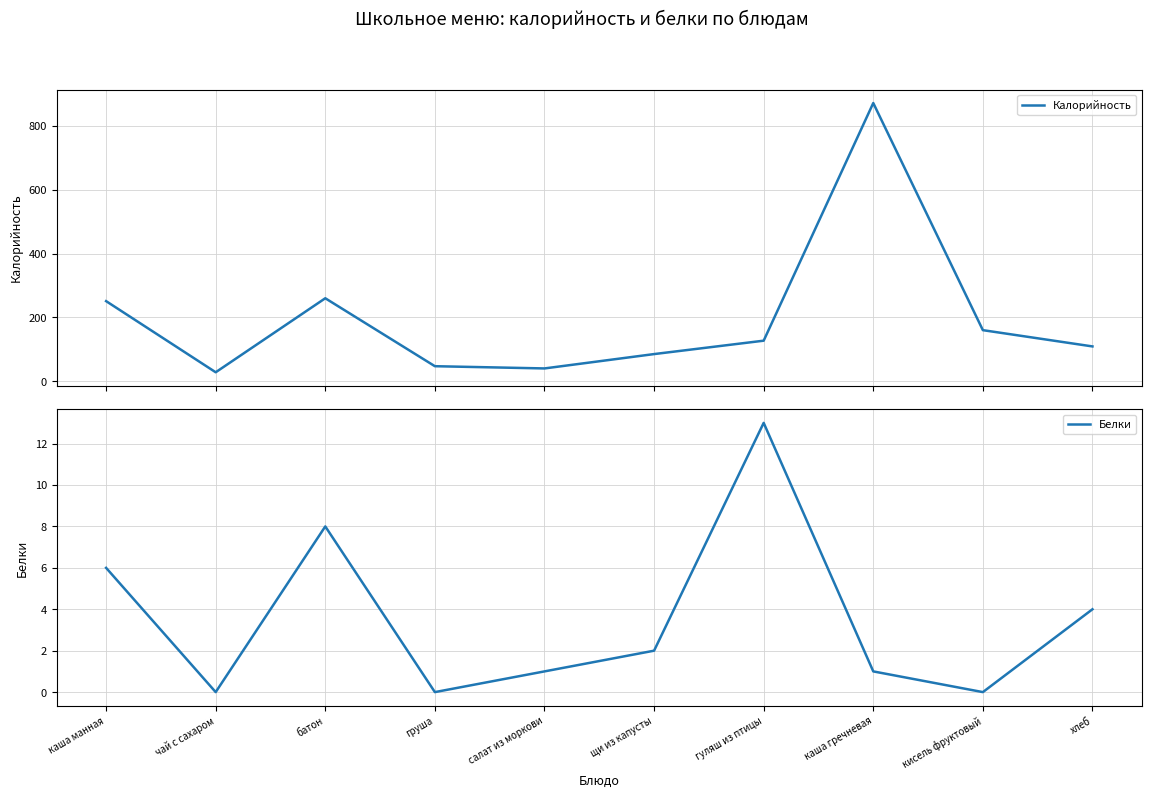

Which series has the largest total across all categories?

Калорийность